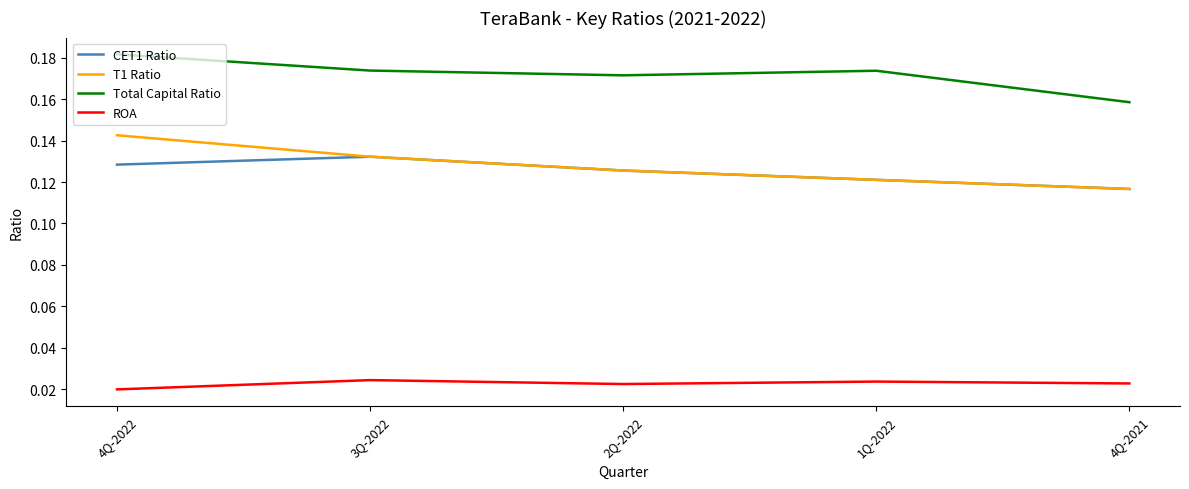

What is the total value across all series at 1Q-2022?

0.4